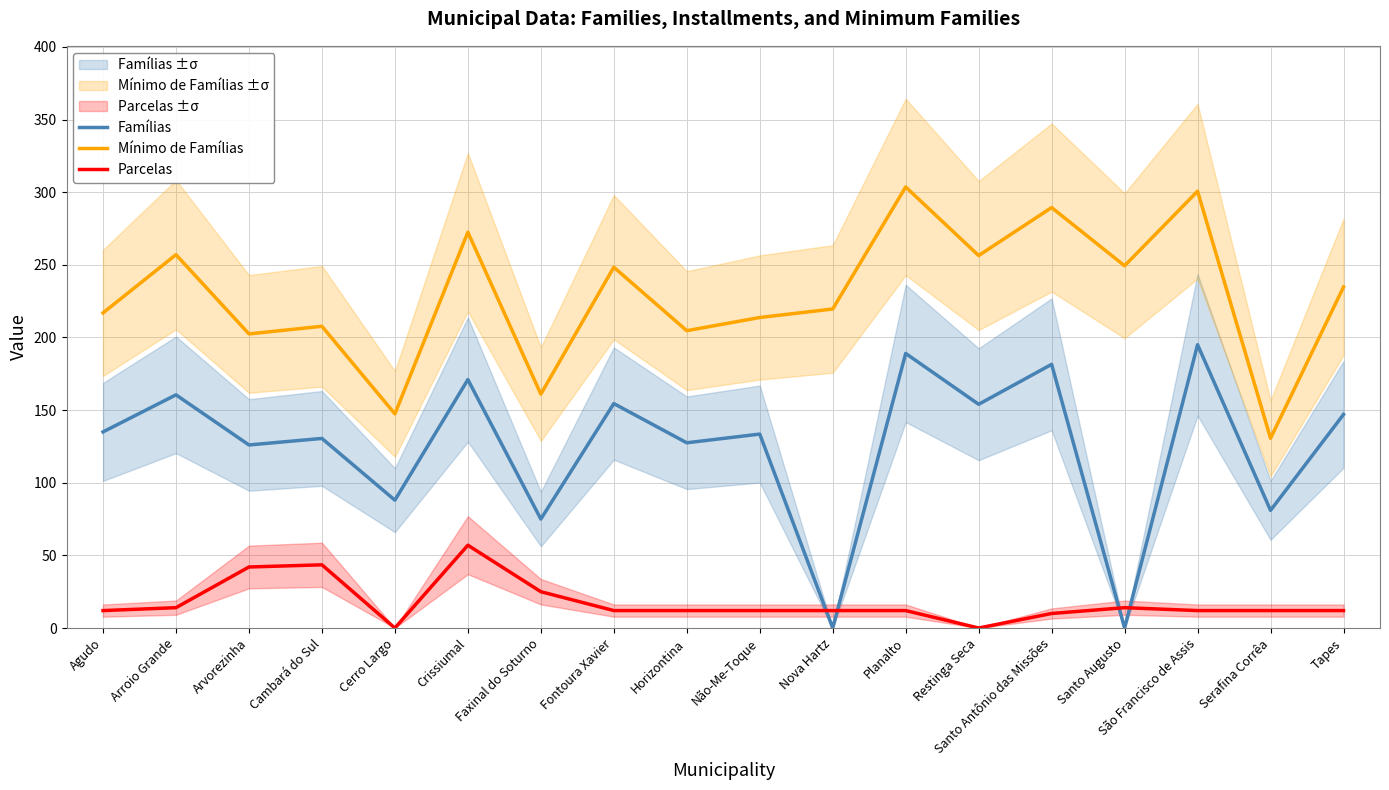

Where is Mínimo de Famílias nearest to the value 217?

Agudo